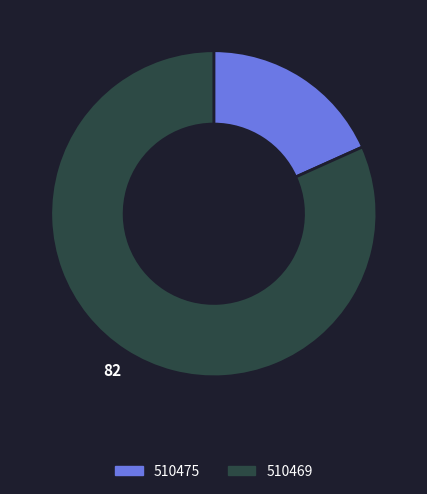

The 510475 slice represents 7% of the pie. True or false?

False